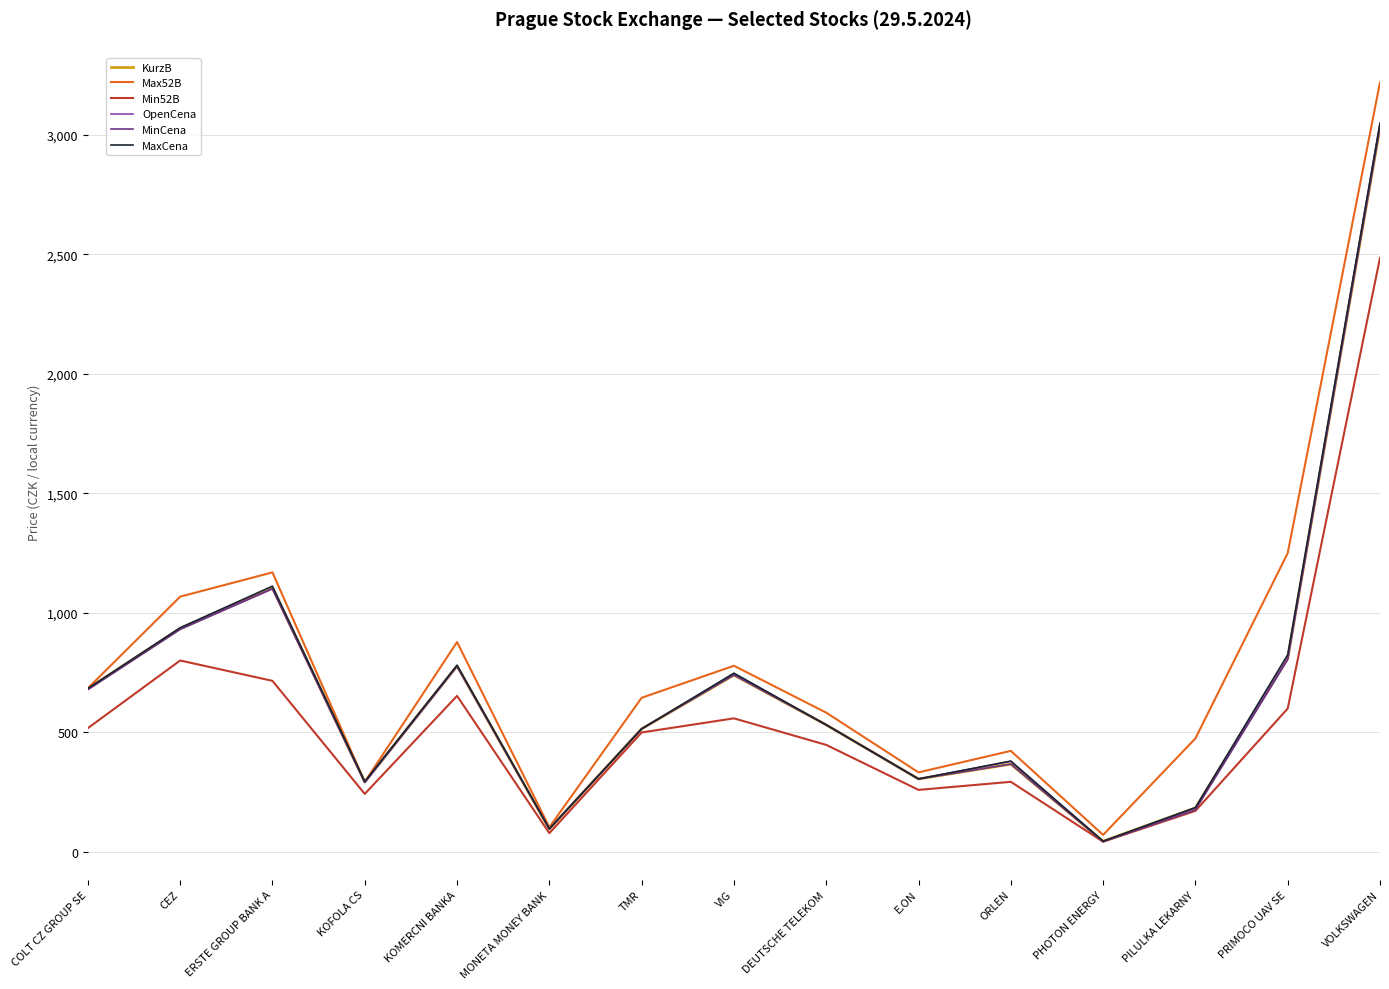

What is the difference between the highest and lowest values at COLT CZ GROUP SE?

167.0